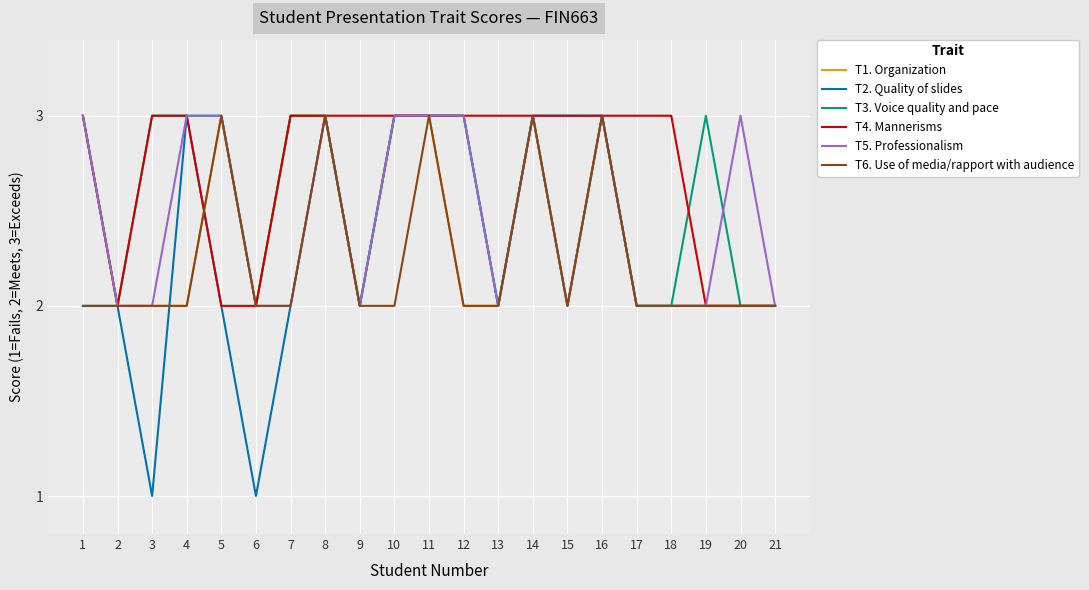

What is the sum of all T2. Quality of slides values?

48